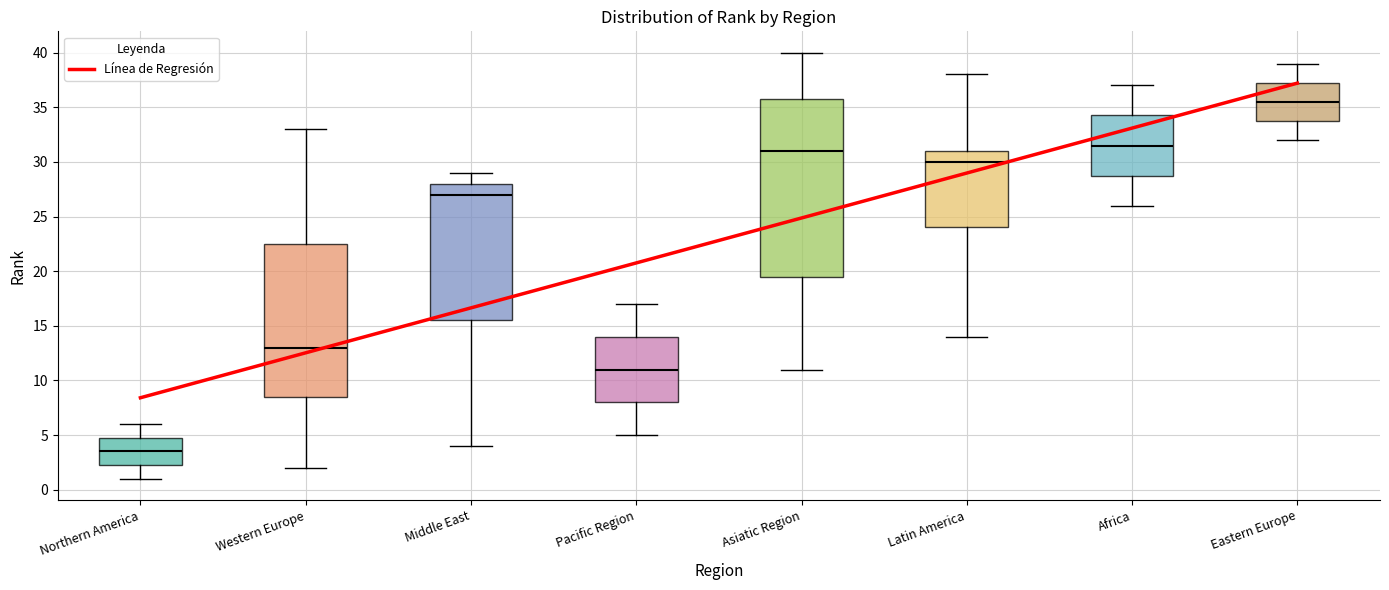

Where does the upper whisker of the box for Latin America end on the y-axis? The values are not printed on the chart, so give them approximately, as read against the axis.

38.0